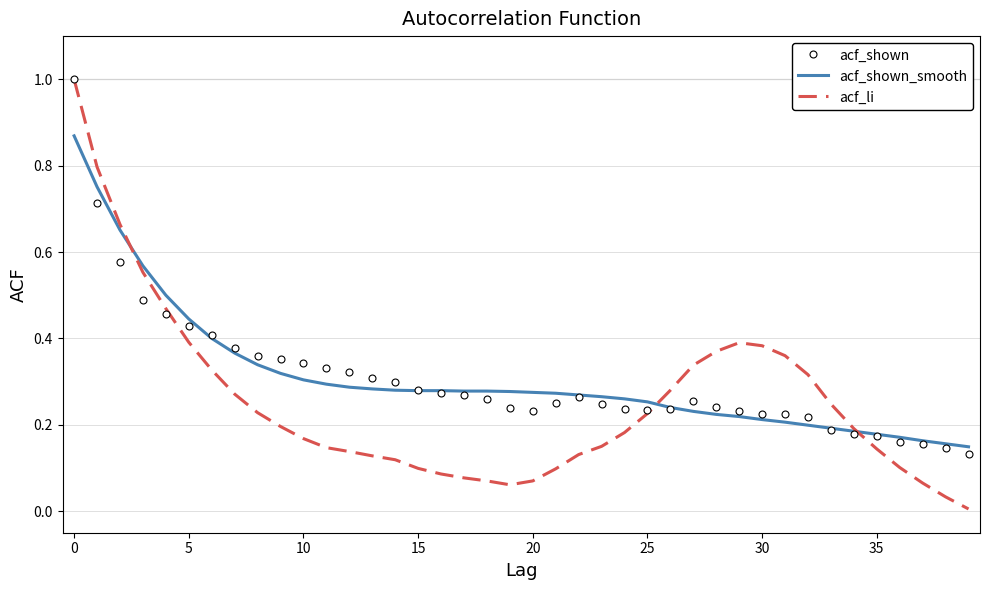

Which series has the widest spread of values?

acf_li